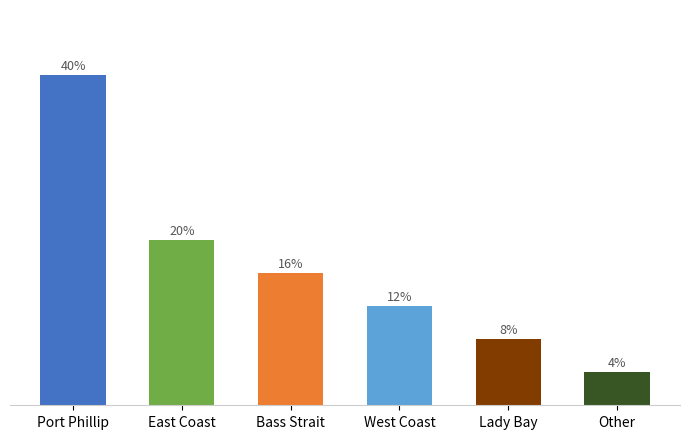

Are the bars horizontal?

No